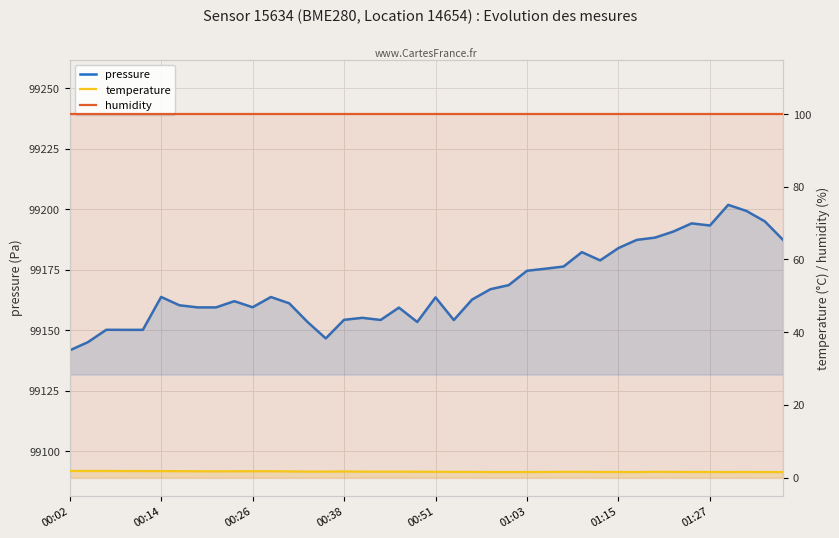

List the series in order of their peak value, lowest first.

temperature, humidity, pressure